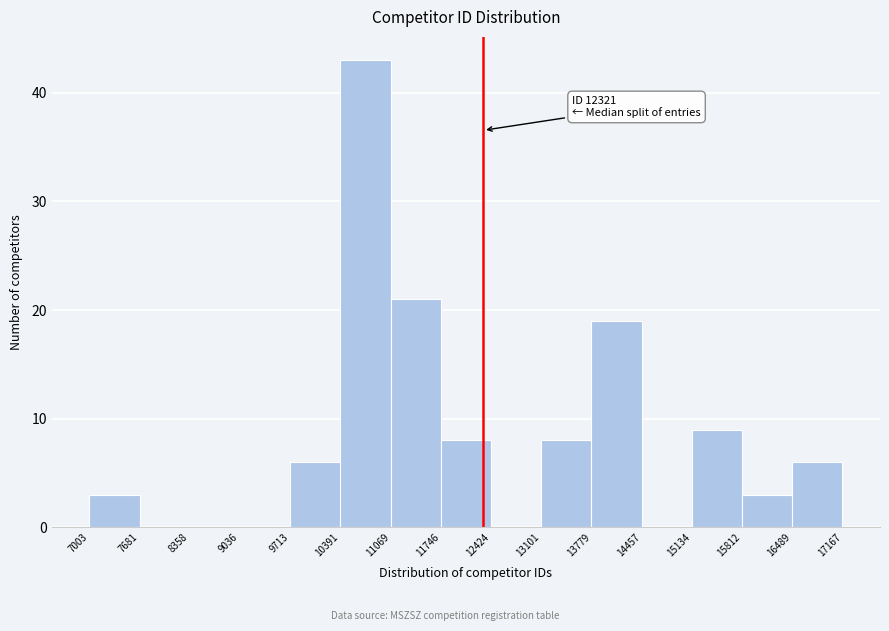

Over which range of the x-axis is the bar tallest?

10391 to 11069